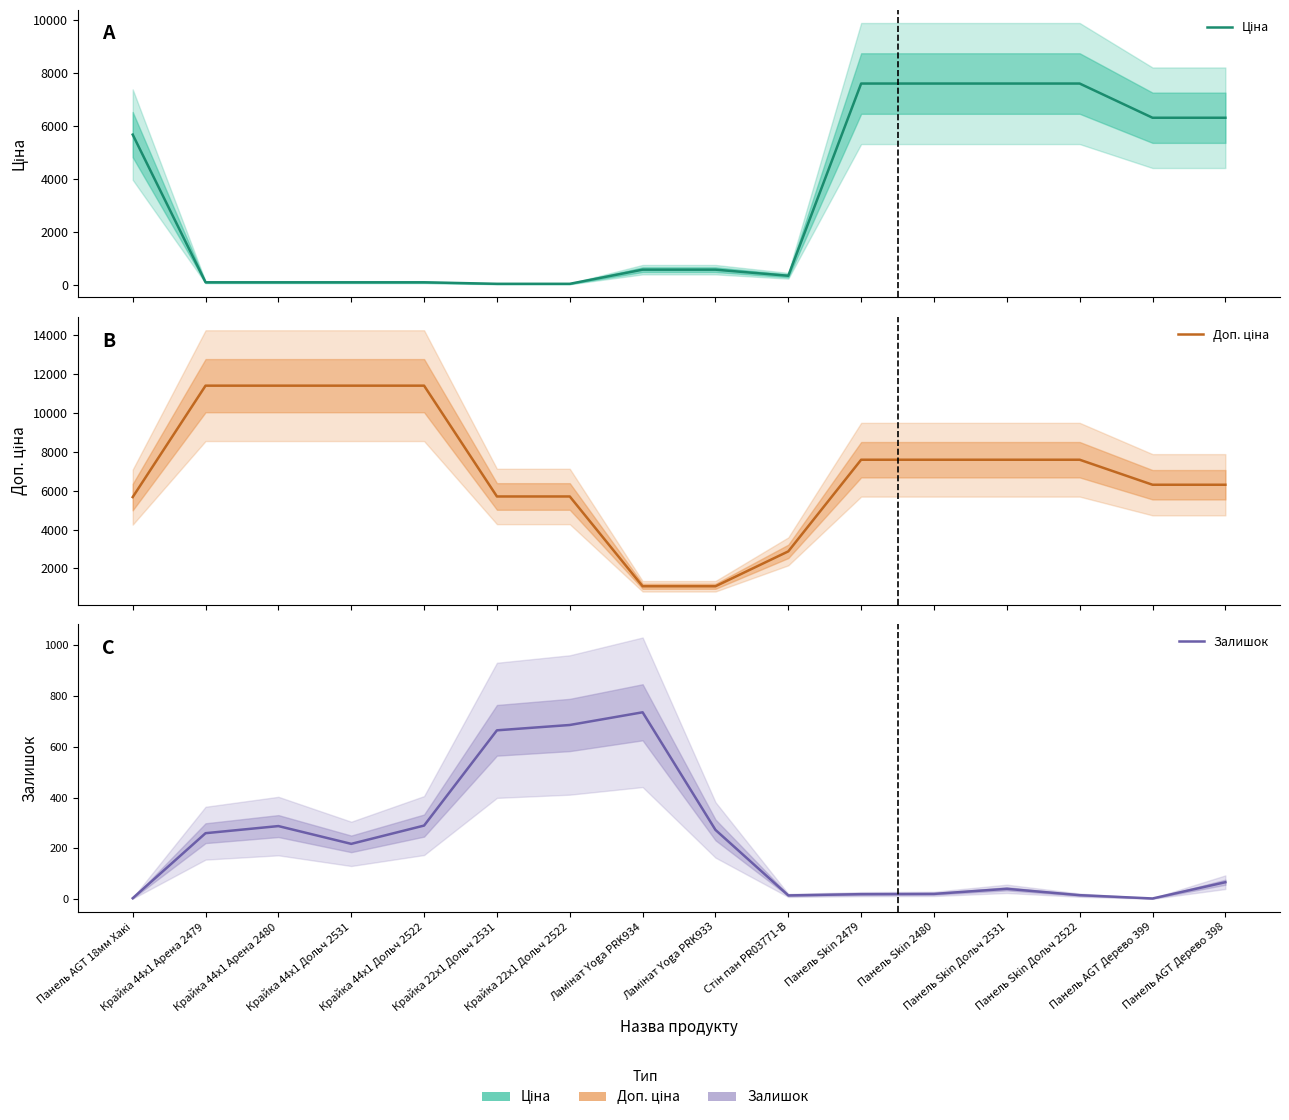

True or false: Залишок and Доп. ціна intersect in this chart.

False